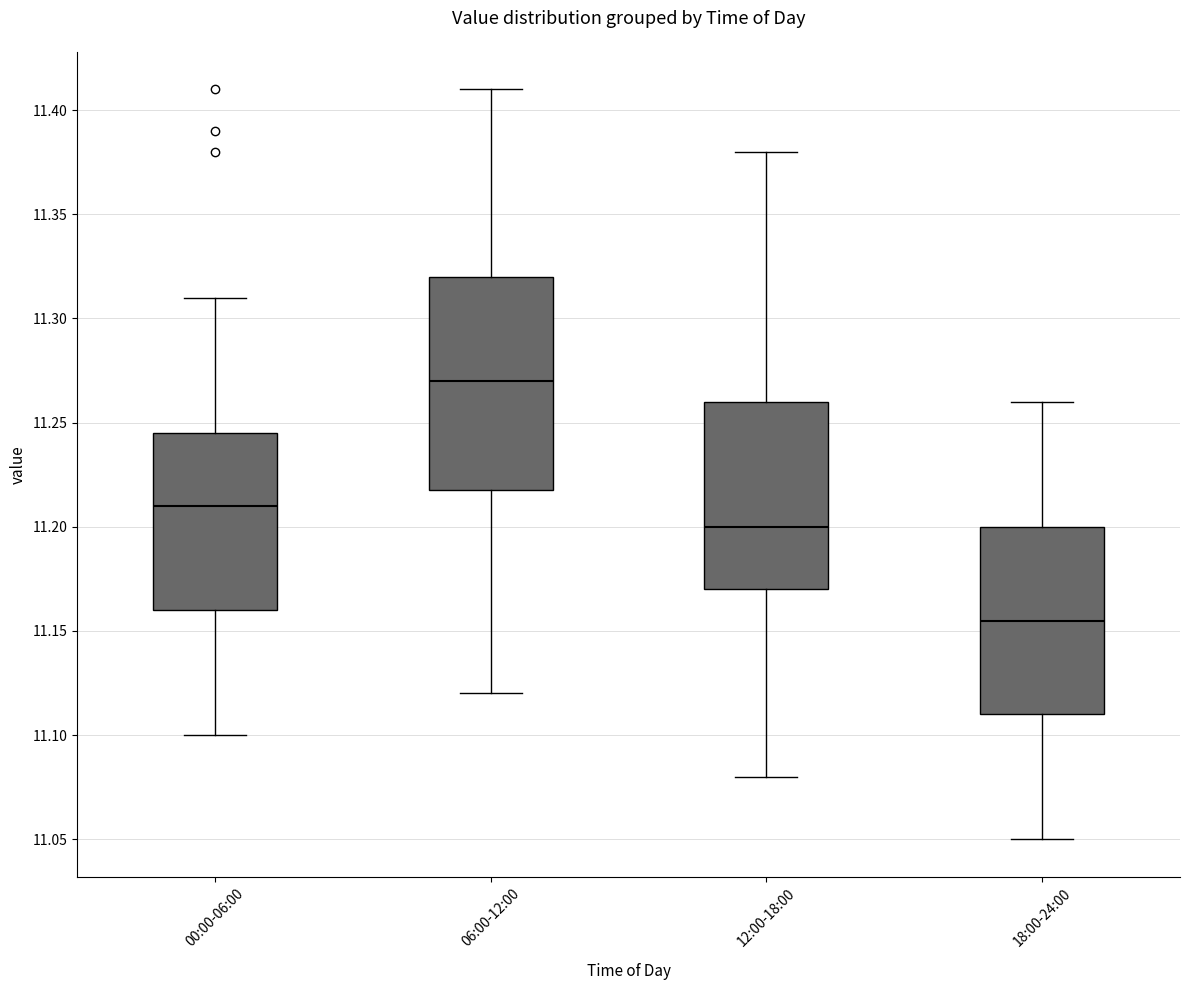

Comparing the boxes themselves (not the whiskers), which one is the tallest?

06:00-12:00